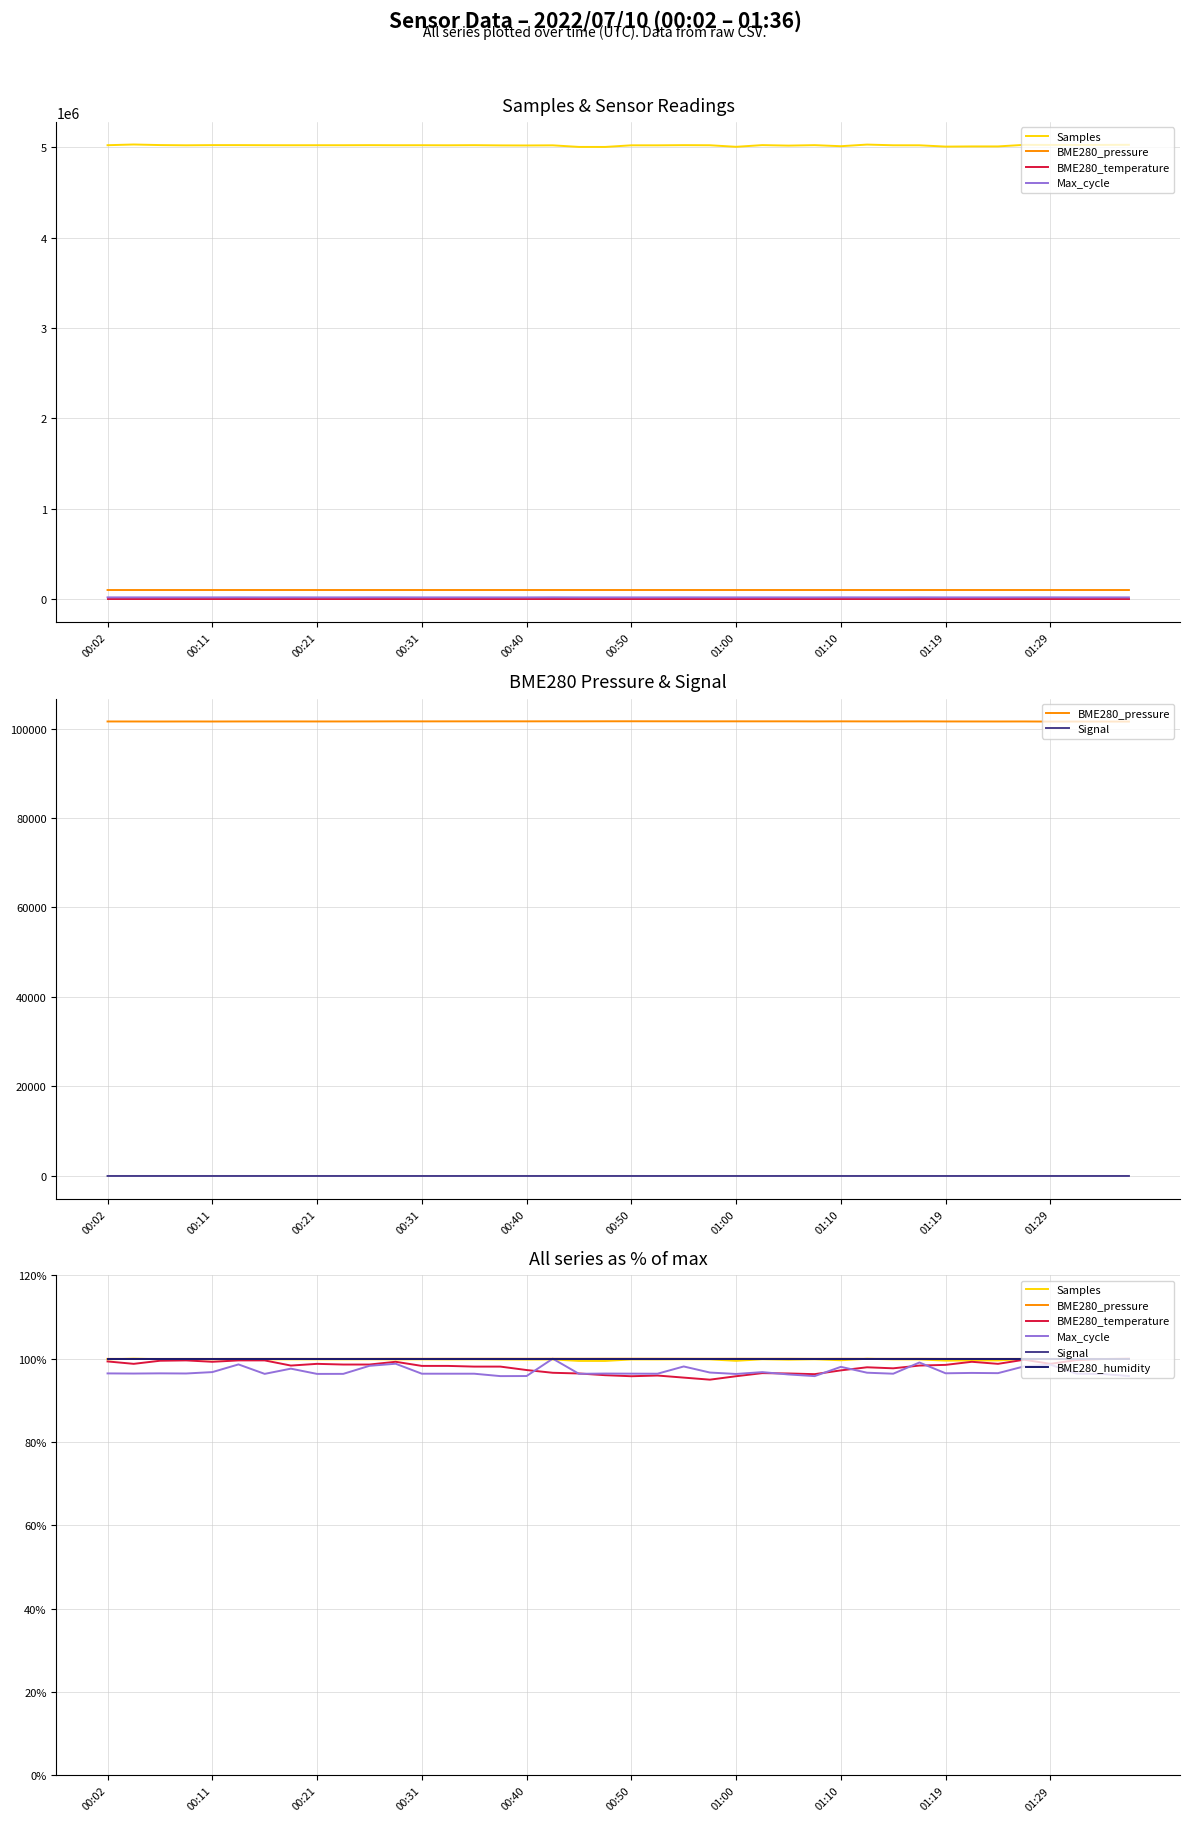

At how many categories does at least one series exceed -24?

40